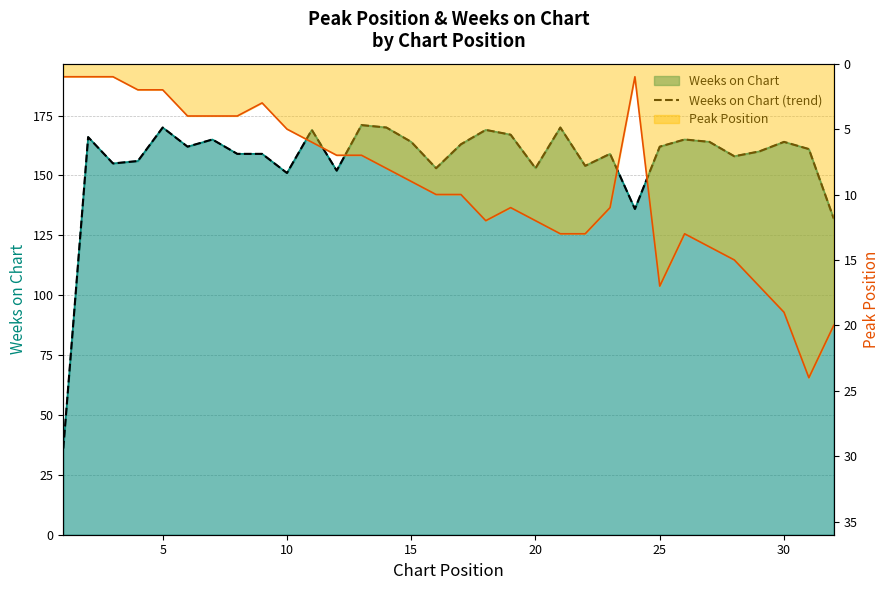

How many data points does each series have?

32